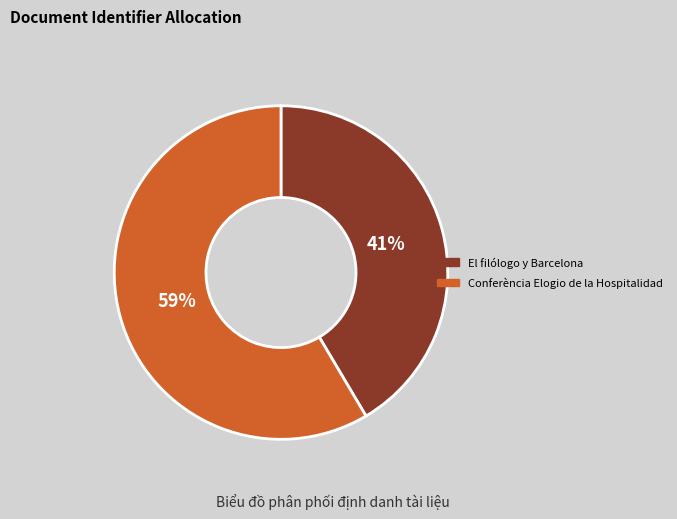

Is there a majority slice in this chart?

Yes